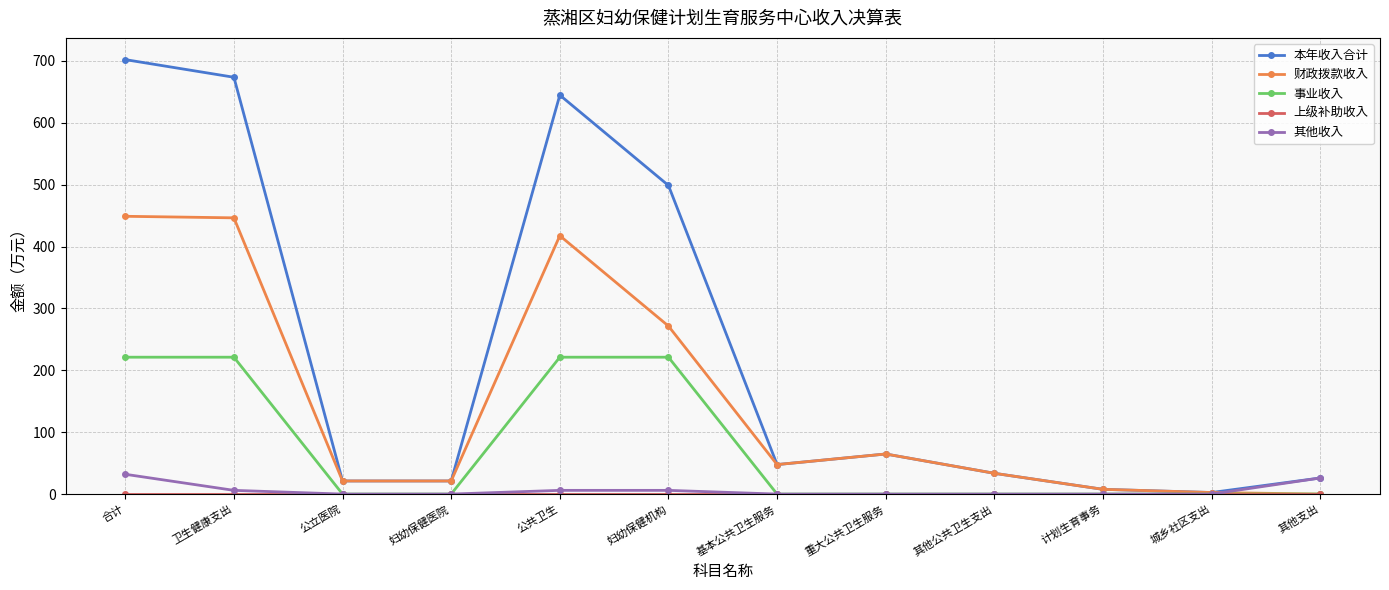

What is the maximum value for 本年收入合计?

702.1